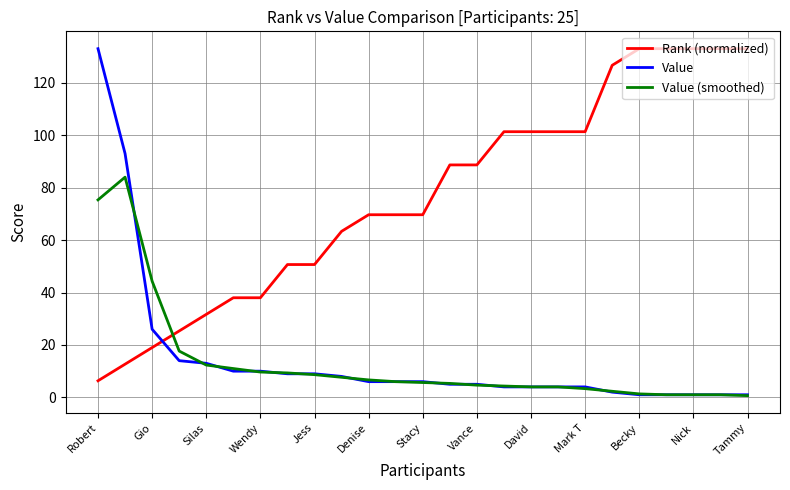

Which series has the largest total across all categories?

Rank (normalized)